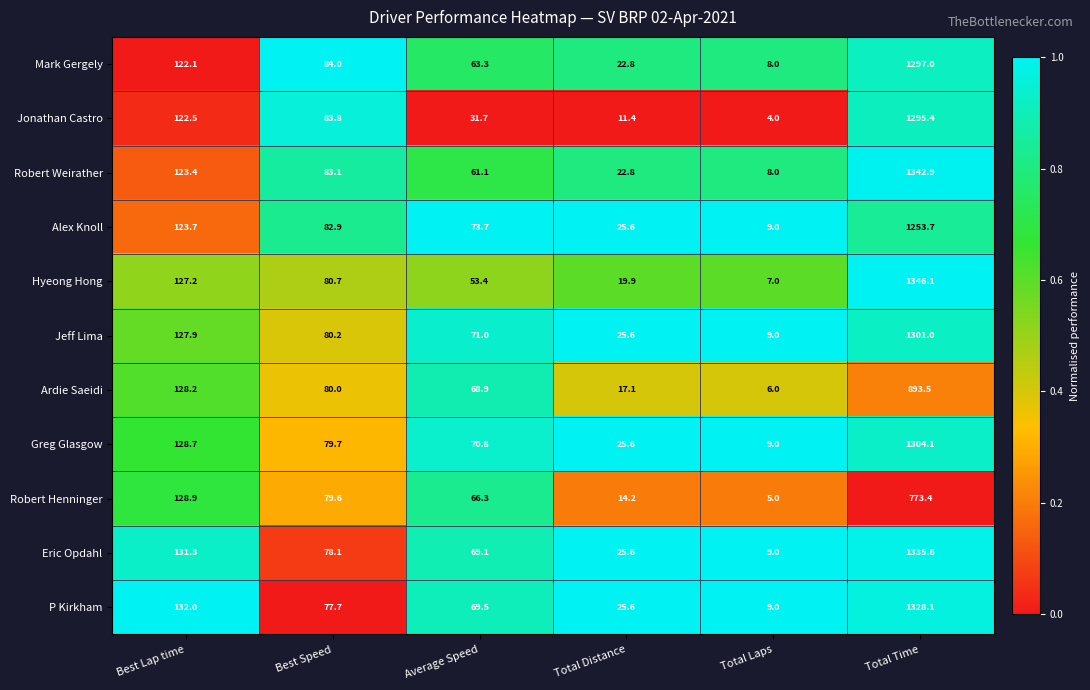

Rank the series by their maximum value, from lowest to highest.

Robert Henninger, Ardie Saeidi, Alex Knoll, Jonathan Castro, Mark Gergely, Jeff Lima, Greg Glasgow, P Kirkham, Eric Opdahl, Robert Weirather, Hyeong Hong